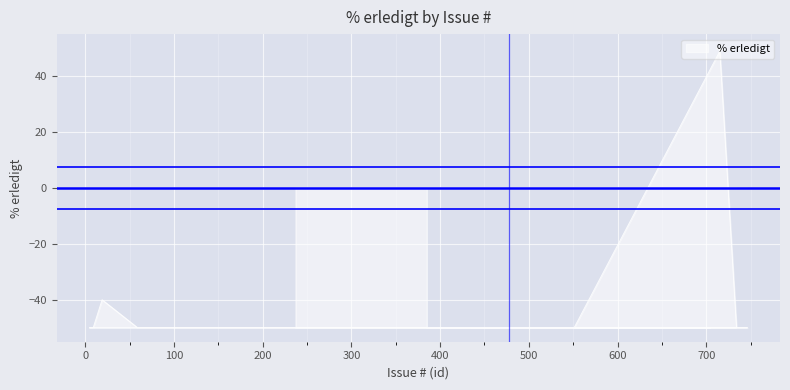

What is the value of the 28th point from the left?

-50